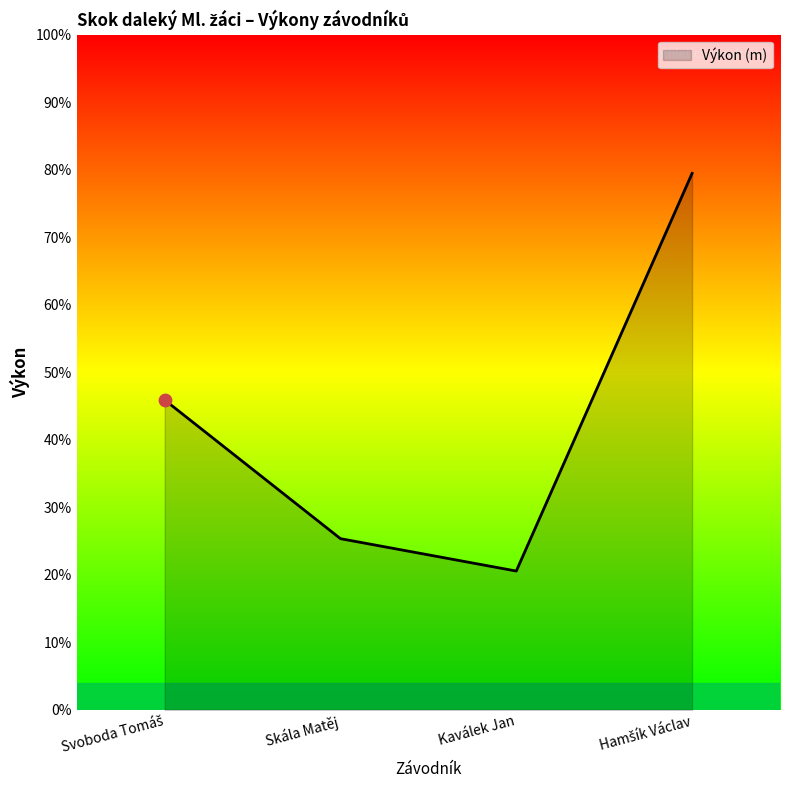

Which has a higher value, Svoboda Tomáš or Skála Matěj?

Svoboda Tomáš